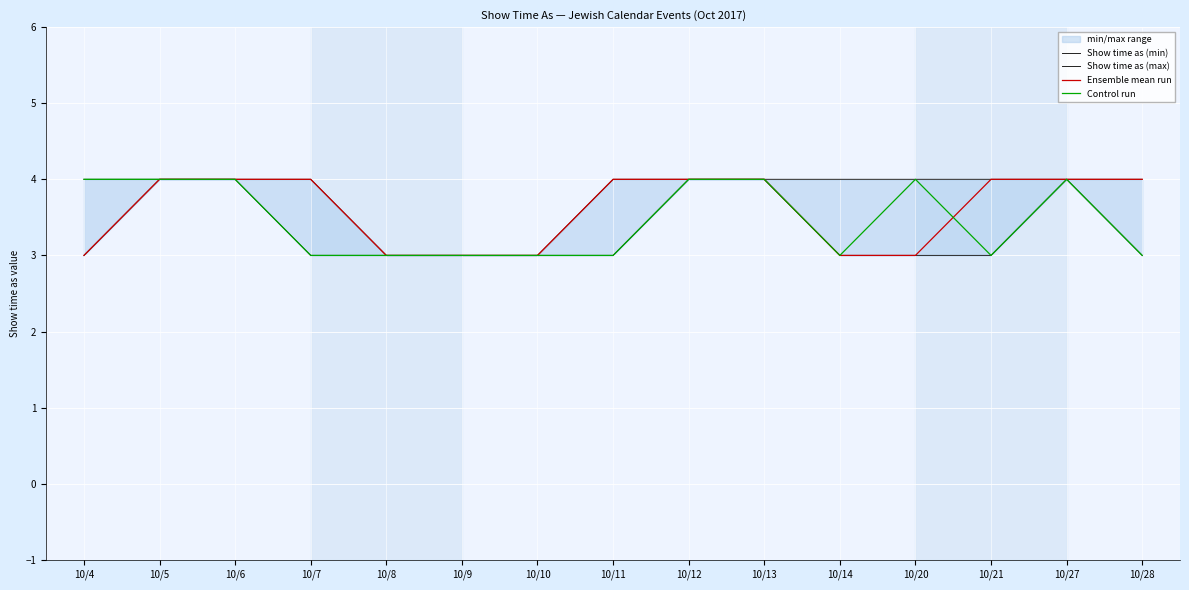

True or false: Control run and Show time as (min) cross at least once.

False